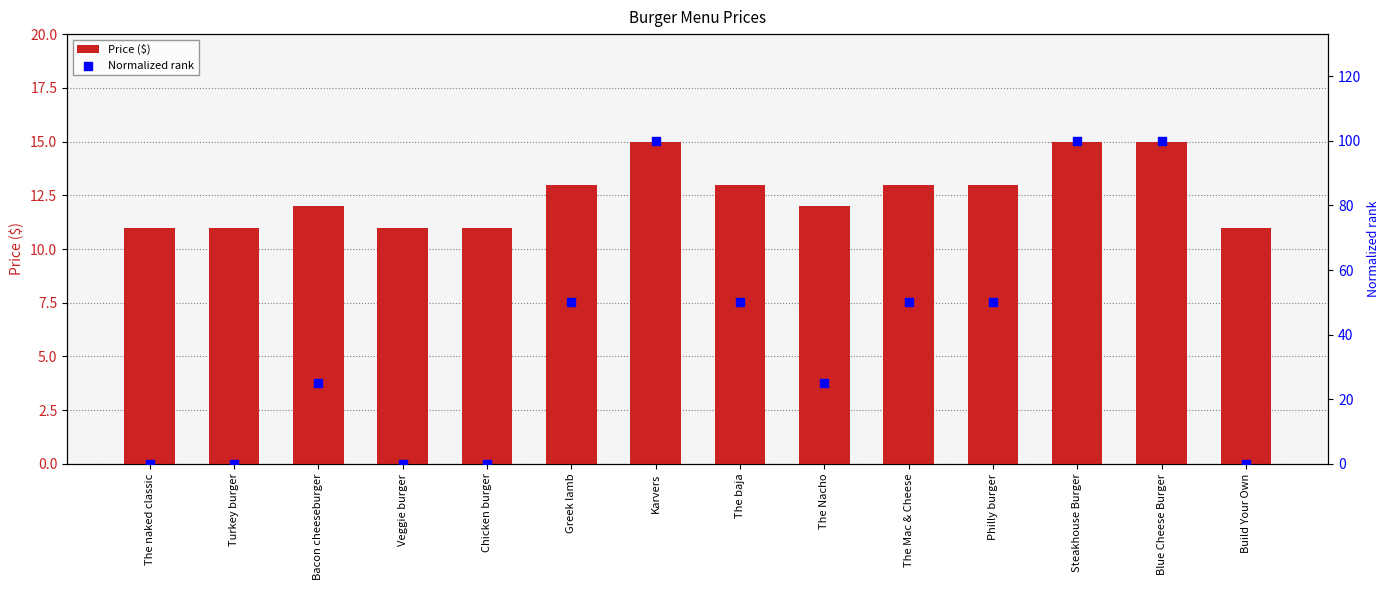

At how many categories does at least one series exceed 29?

7